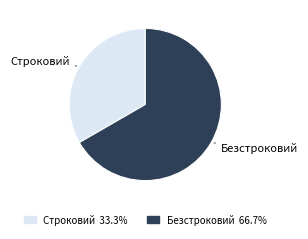

Is Безстроковий the majority of the pie?

Yes